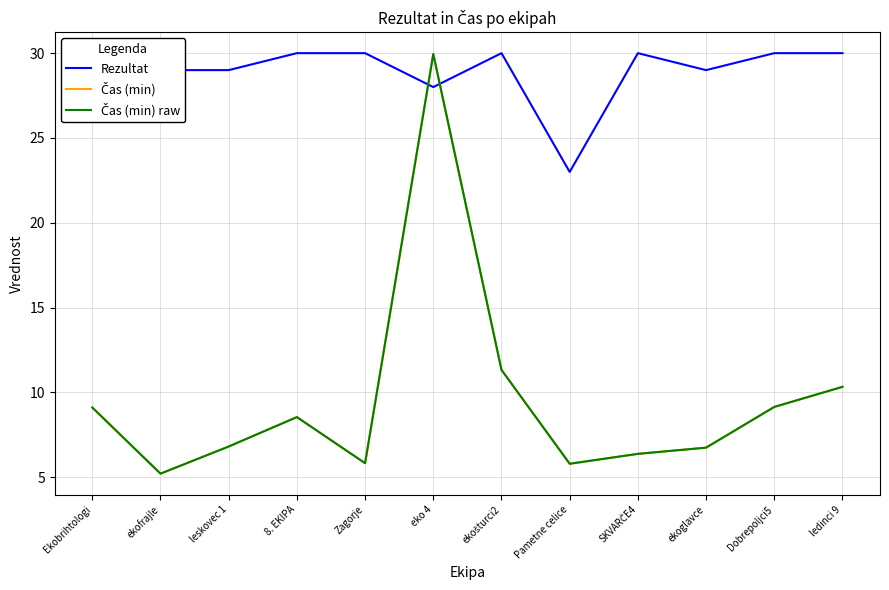

What is the total value across all series at 8. EKIPA?

47.1